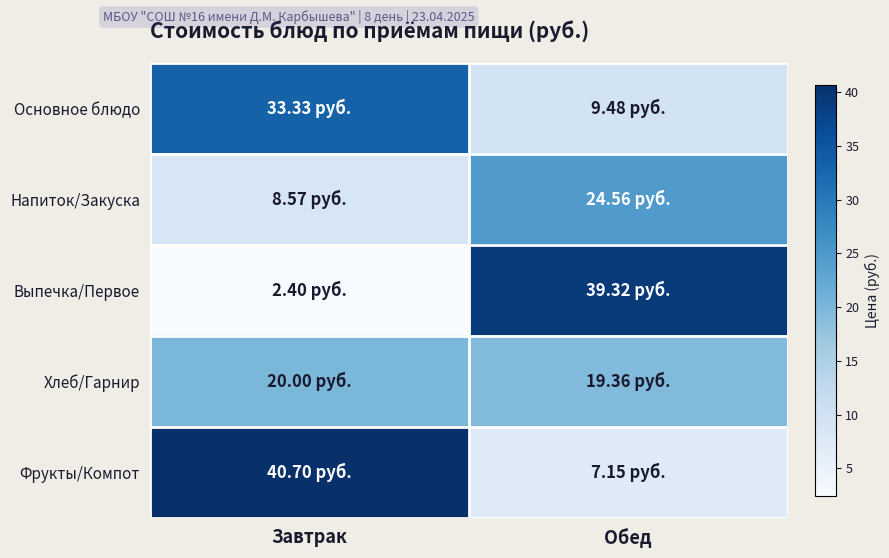

What is the greatest value displayed?

40.7